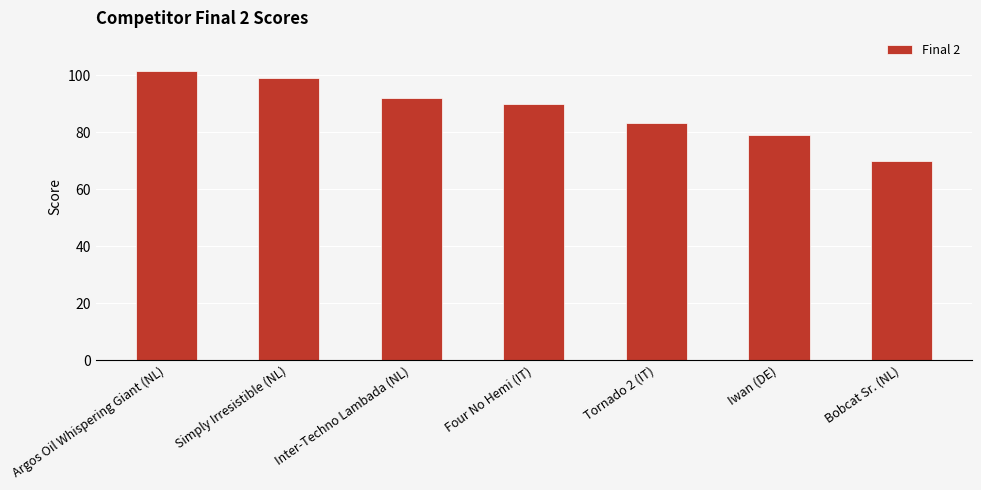

What is the difference between the values at Iwan (DE) and Inter-Techno Lambada (NL)?

13.0